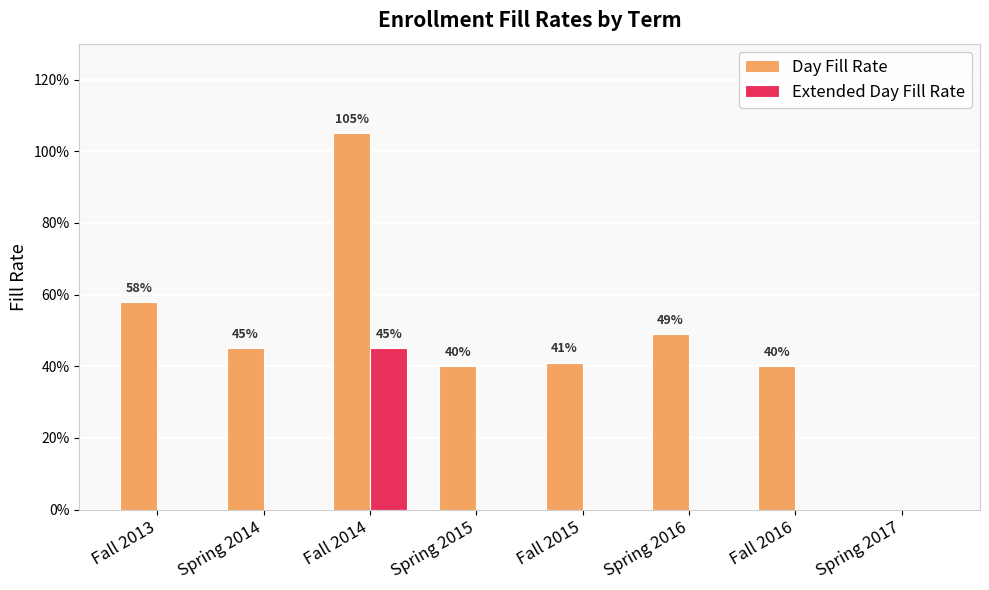

The value of Day Fill Rate at Spring 2014 is 0.5. True or false?

True